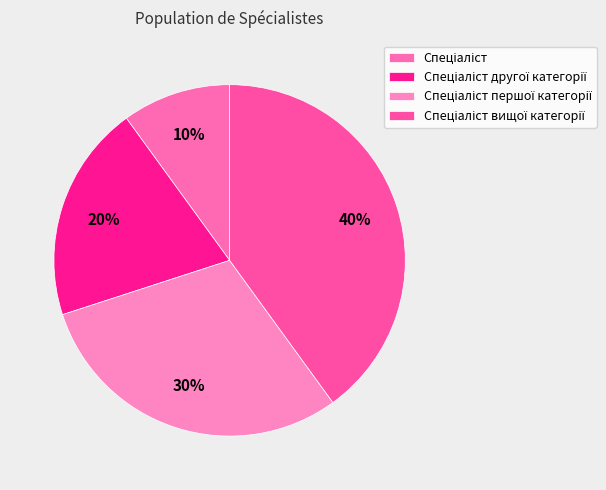

True or false: Спеціаліст вищої категорії accounts for 46% of the total.

False